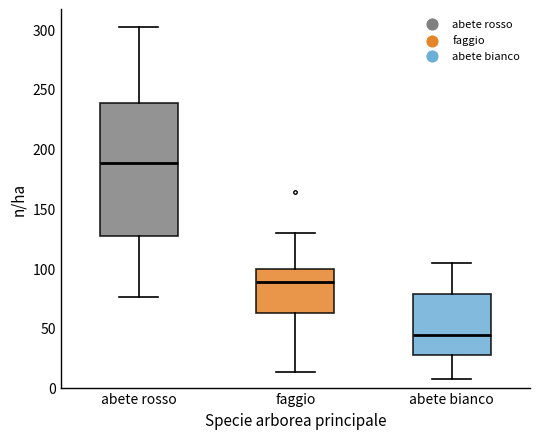

Reading left to right, read every box against the y-axis: the position of its median line, the range the box covers, and the ends of its whiskers. The values are not printed on the chart, so give them approximately, as read against the axis.

abete rosso: median 190, box 125 to 240, whiskers 75 to 300
faggio: median 90, box 65 to 100, whiskers 15 to 130
abete bianco: median 45, box 30 to 80, whiskers 5 to 105